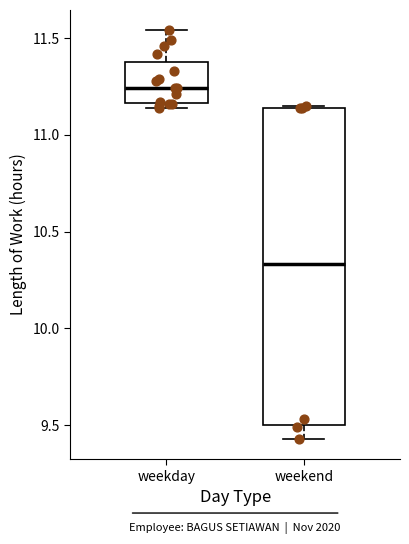

Comparing the boxes themselves (not the whiskers), which one is the tallest?

weekend